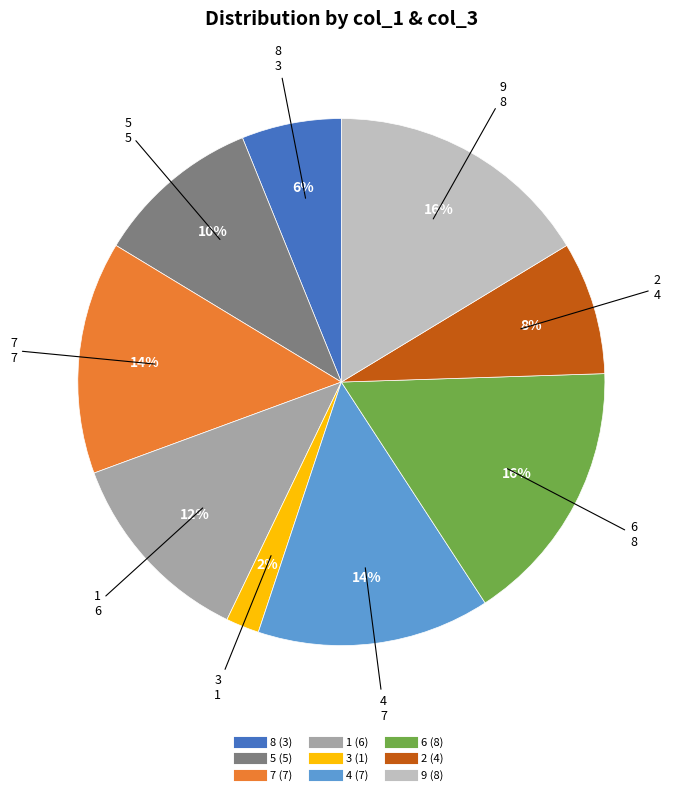

How many slices are in this pie chart?

9